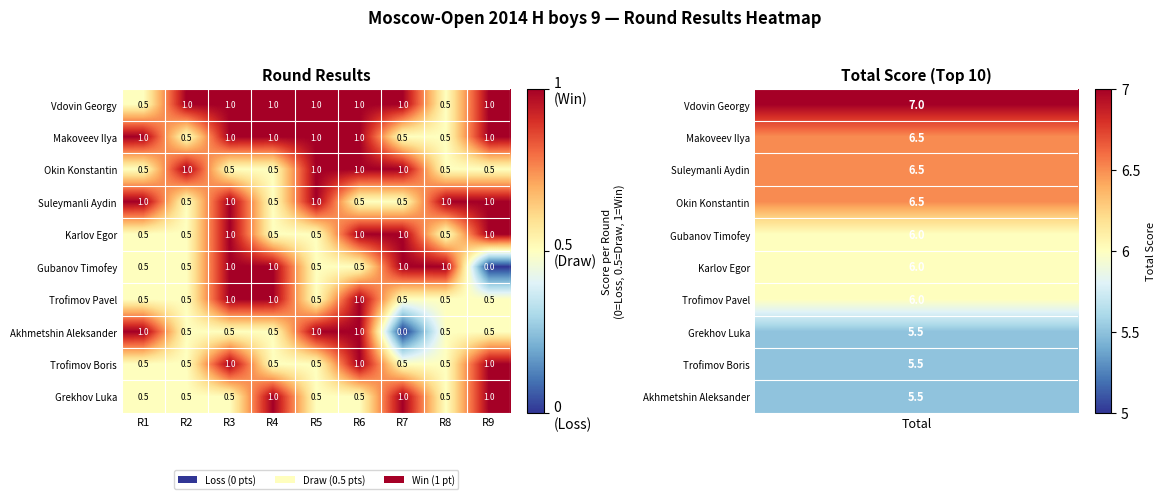

Which series changed the most between R6 and R7?

Akhmetshin Aleksander